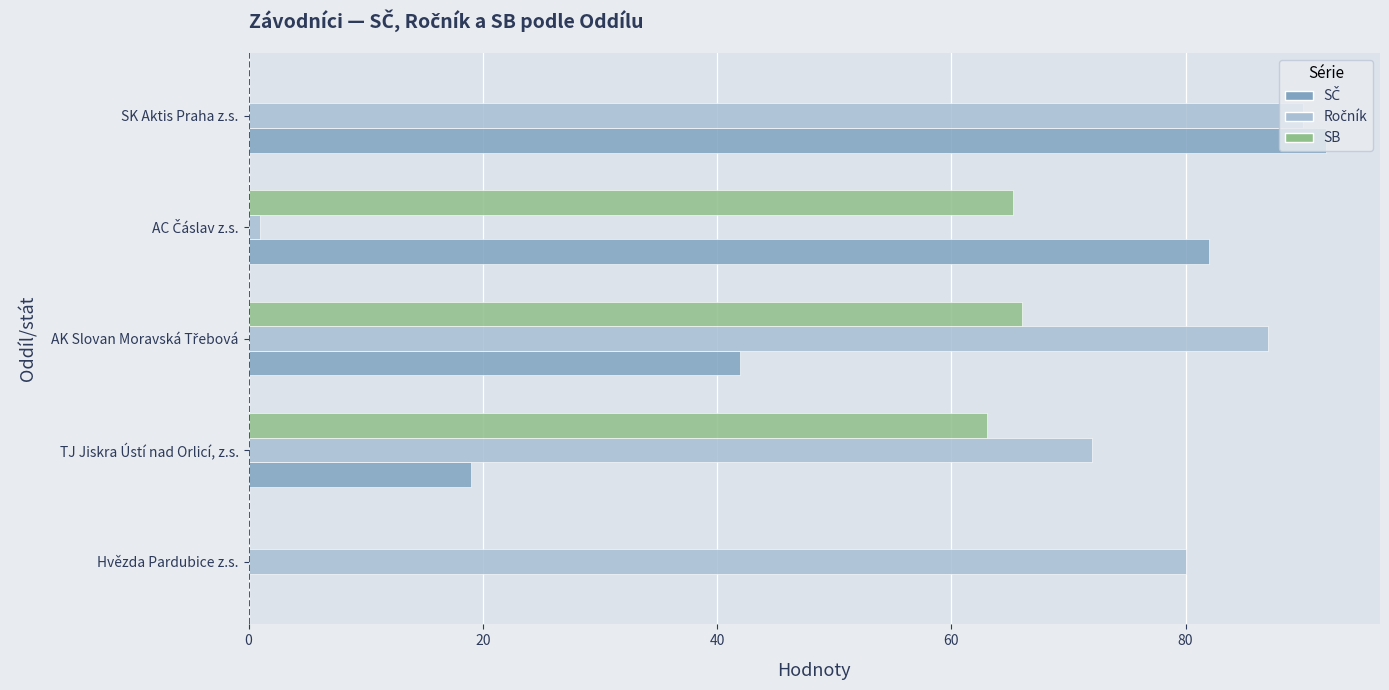

What is the total value across all series at SK Aktis Praha z.s.?

182.0